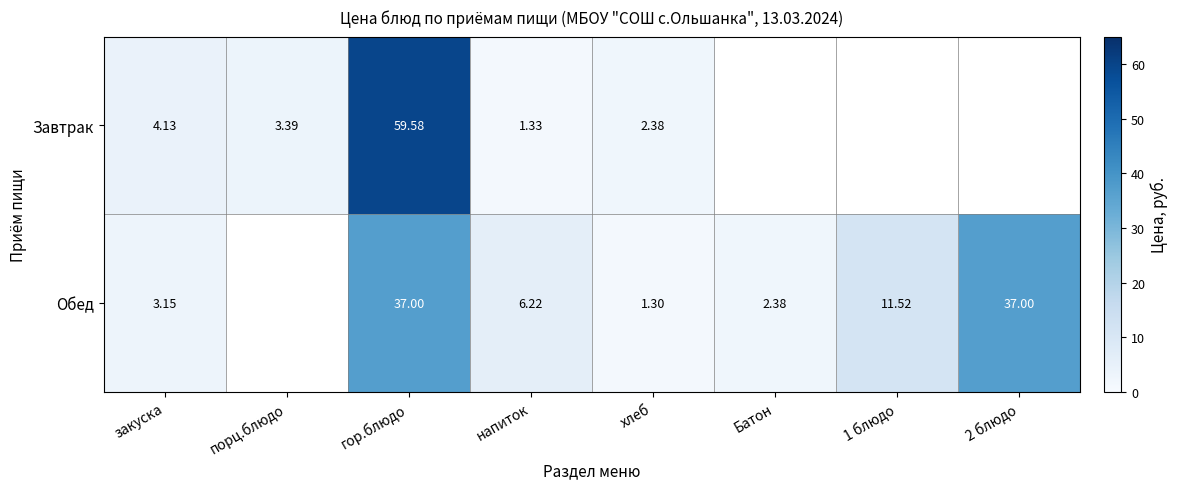

Is the value of Обед at напиток greater than the value of Завтрак at закуска?

Yes